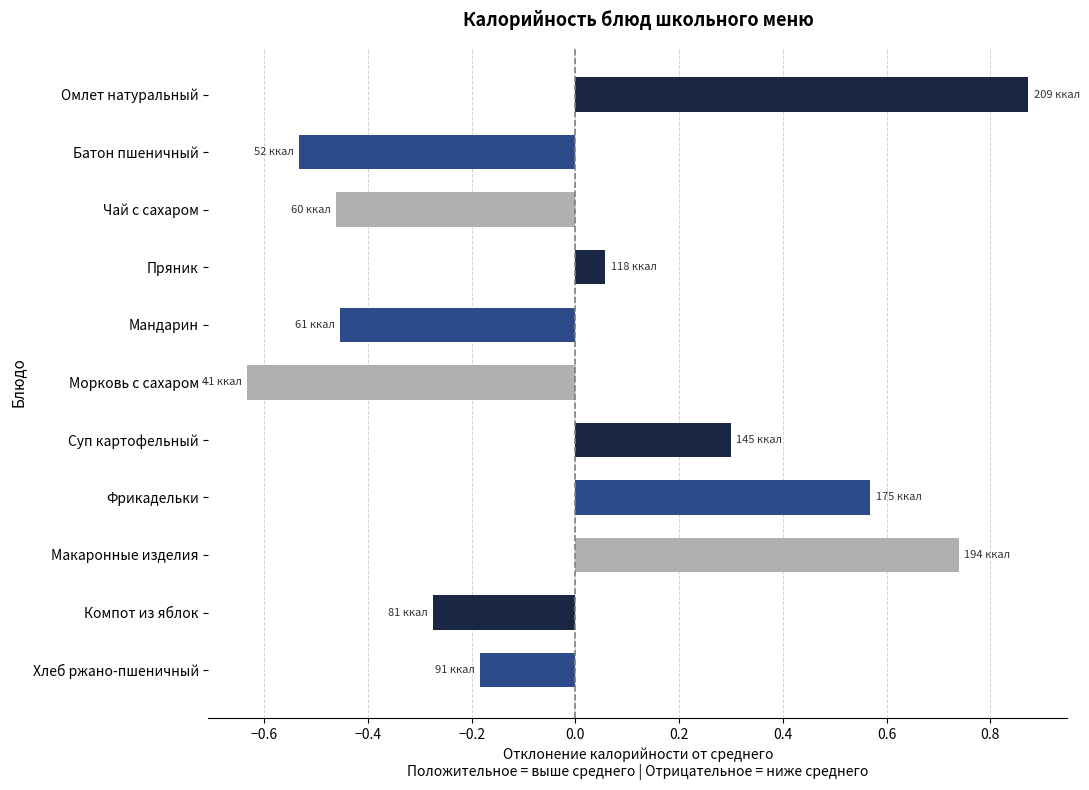

Which label corresponds to the smallest value in the chart?

Морковь с сахаром